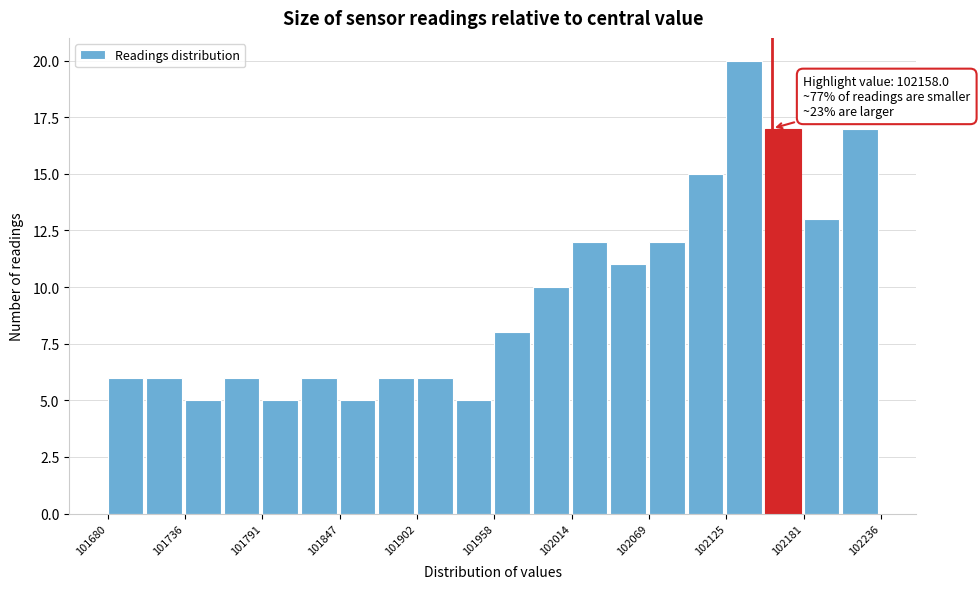

Read against the x-axis, roughly where is the centre of the tallest bar?

102140